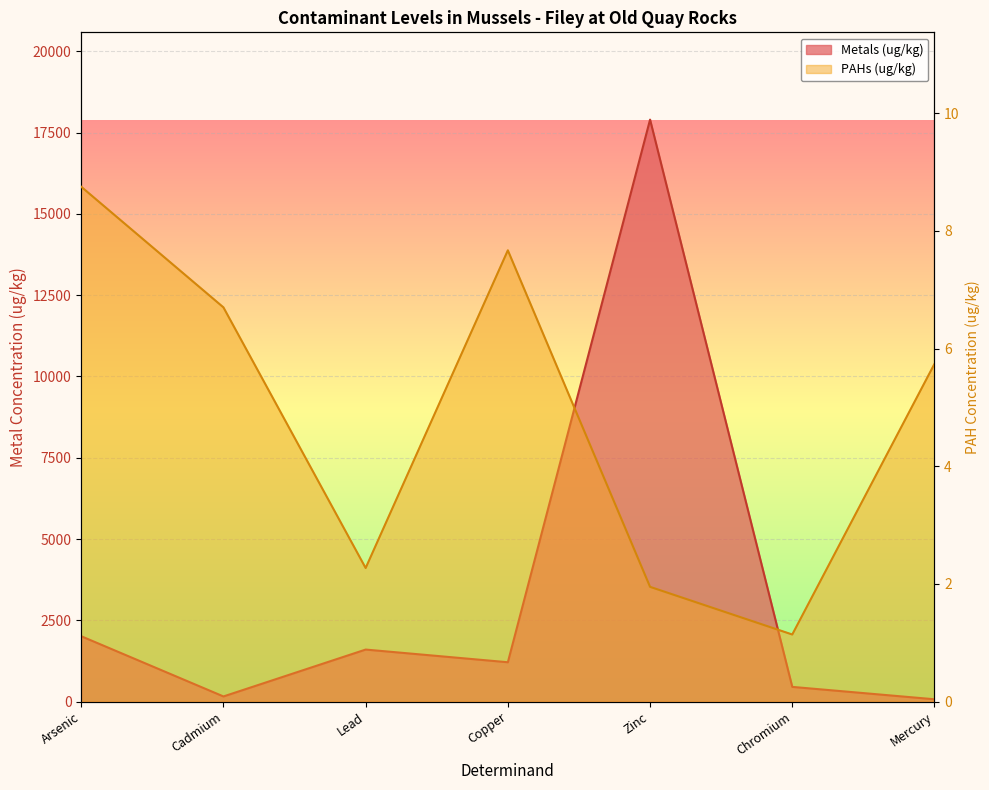

What position from the left is Mercury?

7